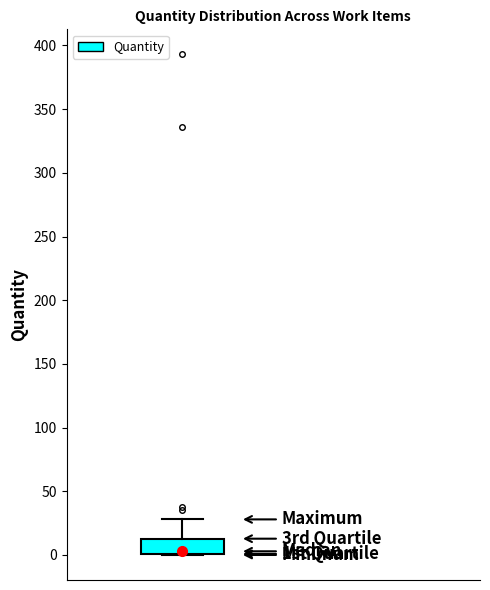

Read this box plot against the y-axis: the position of the median line, the range covered by the box, and the ends of both whiskers. The values are not printed on the chart, so give them approximately, as read against the axis.

median 5, box 0 to 15, whiskers 0 to 30